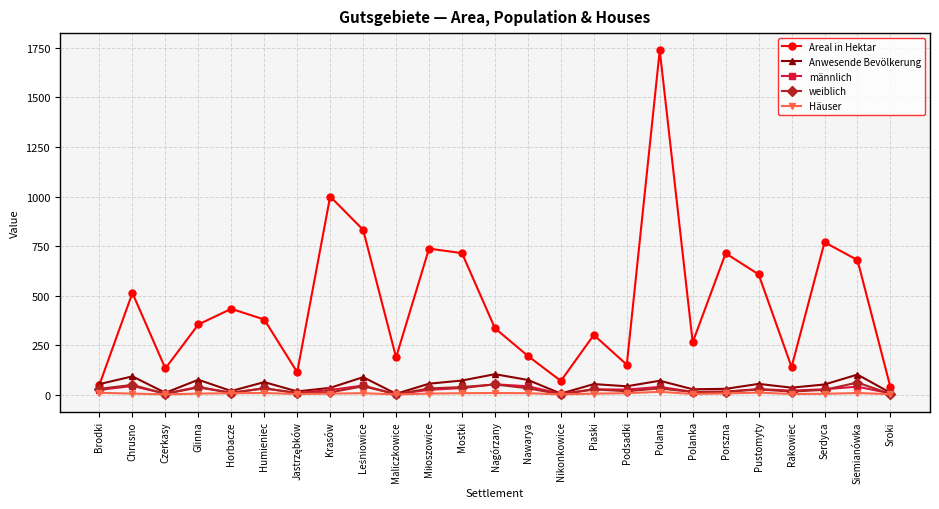

What position from the right is Horbacze?

21